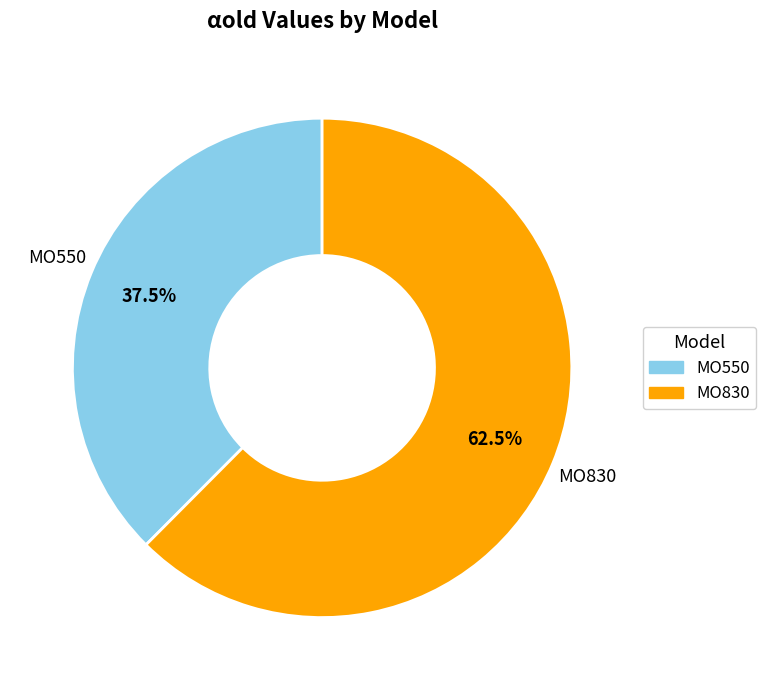

Which slice is the largest?

MO830